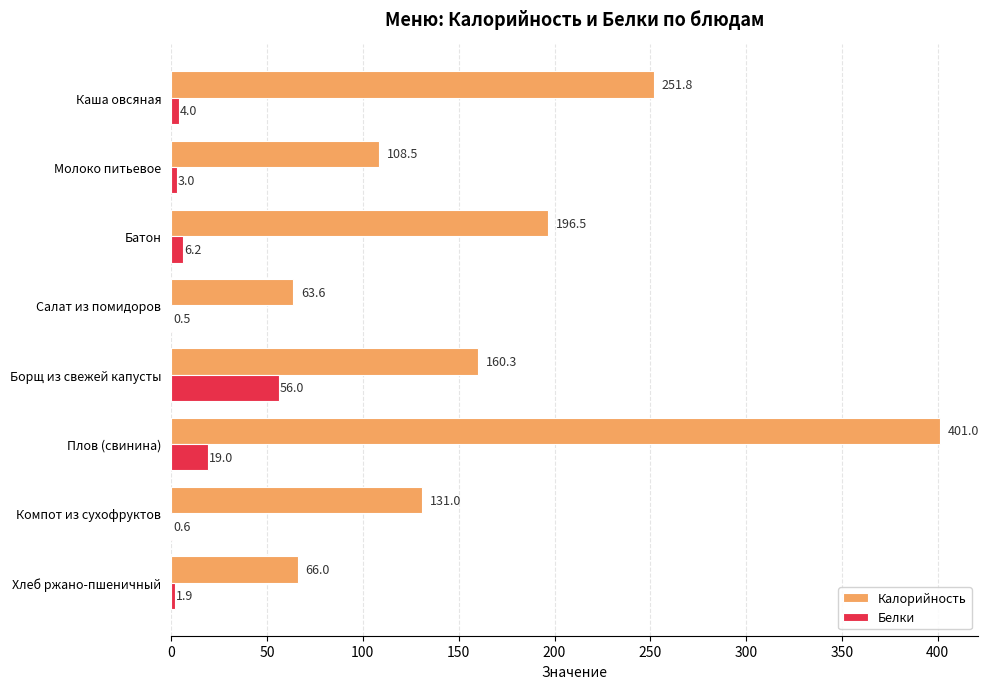

The value of Калорийность at Борщ из свежей капусты is 81.8. True or false?

False